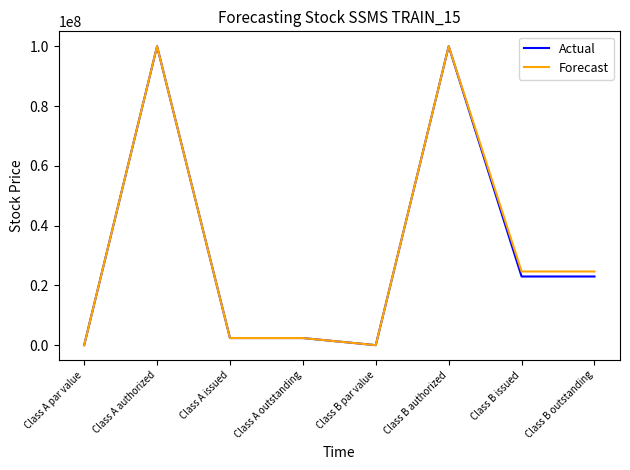

True or false: Forecast has a value of 16653492 at Class B outstanding.

False